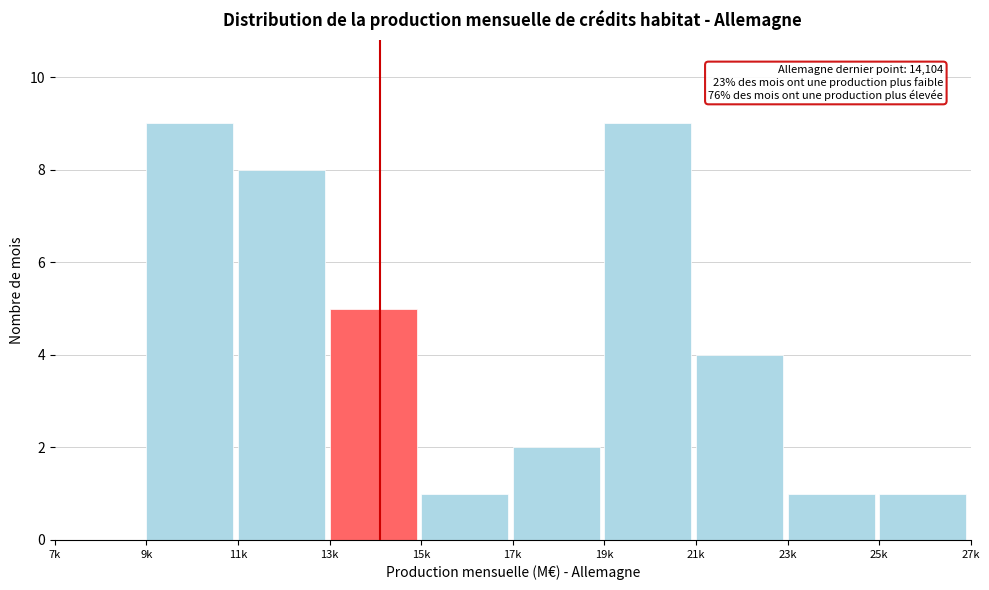

Reading left to right, list all the values displayed in this chart.

7k=0	9k=9	11k=8	13k=5	15k=1	17k=2	19k=9	21k=4	23k=1	25k=1